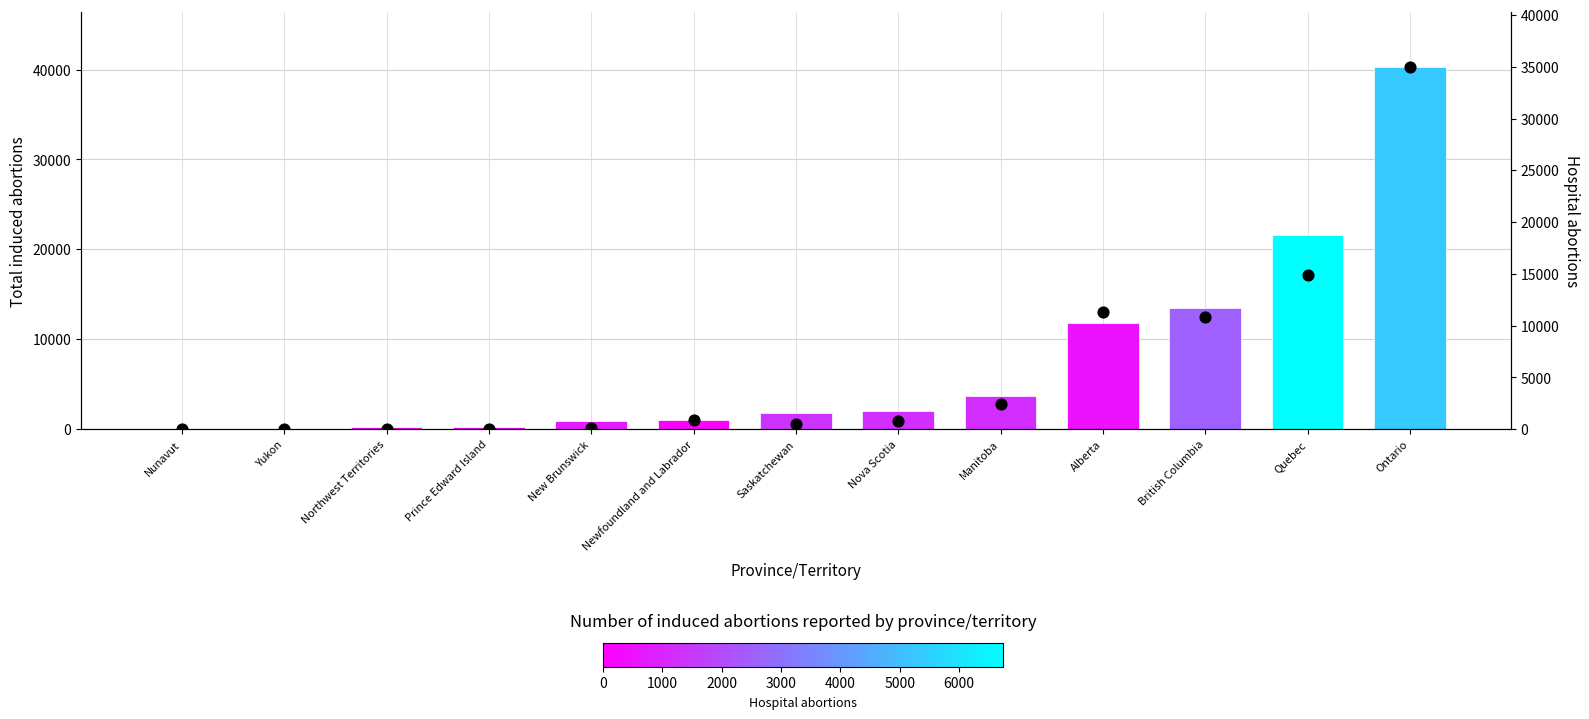

Which has a higher value, Yukon or New Brunswick?

New Brunswick